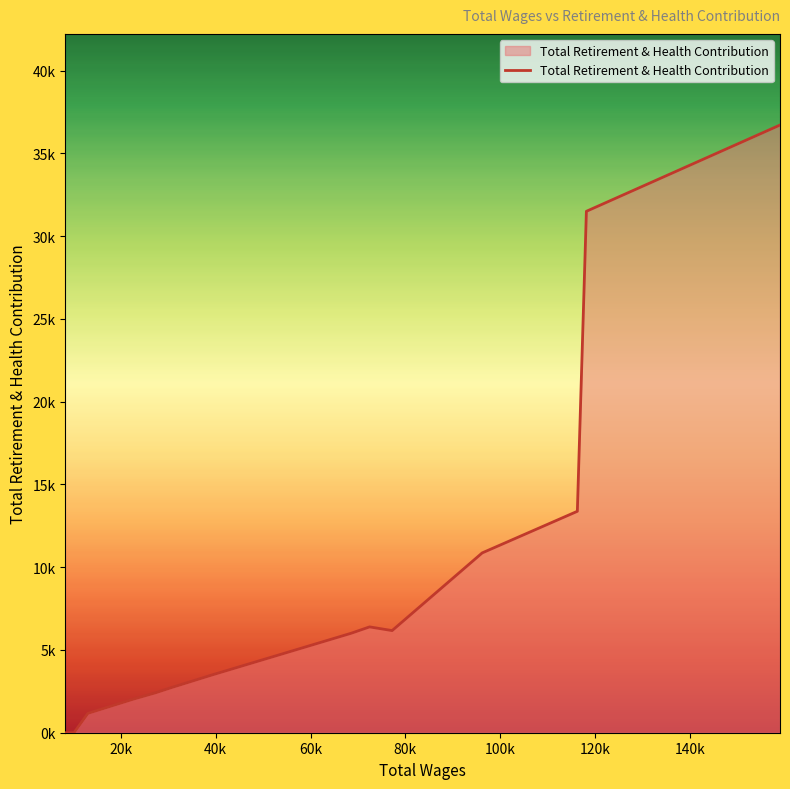

Is this an area chart (filled region under the line)?

Yes